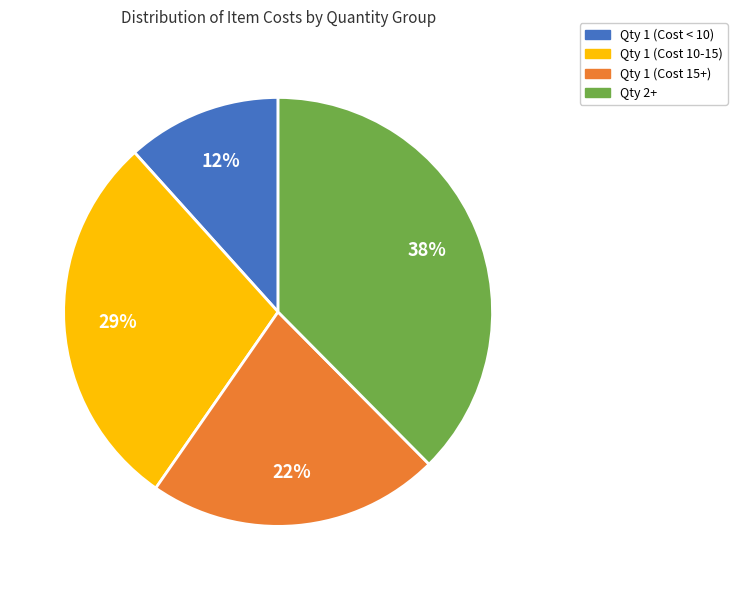

To the nearest percent, what is the average slice percentage?

25%